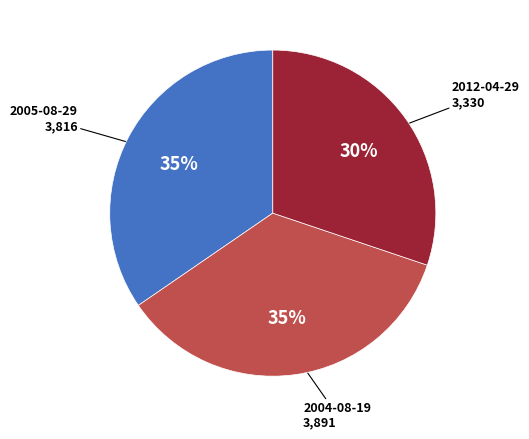

Count the number of slices in the pie.

3